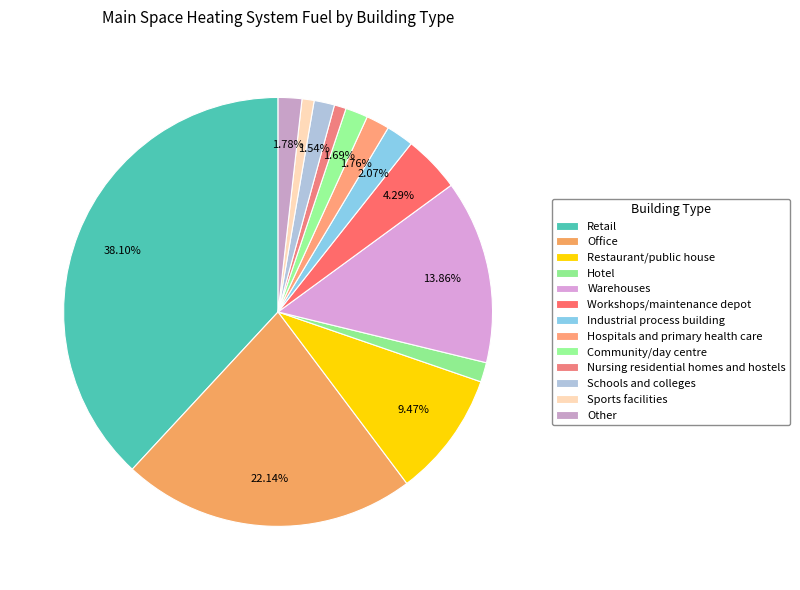

How many segments does this pie chart have?

13